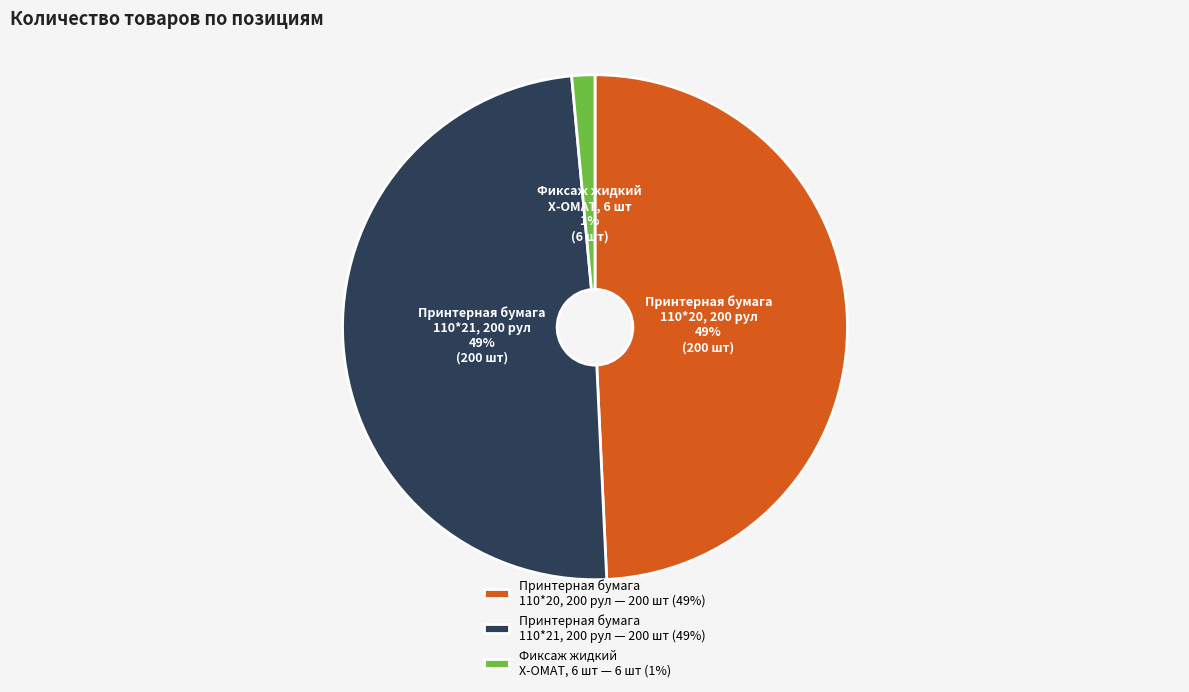

How many segments does this pie chart have?

3